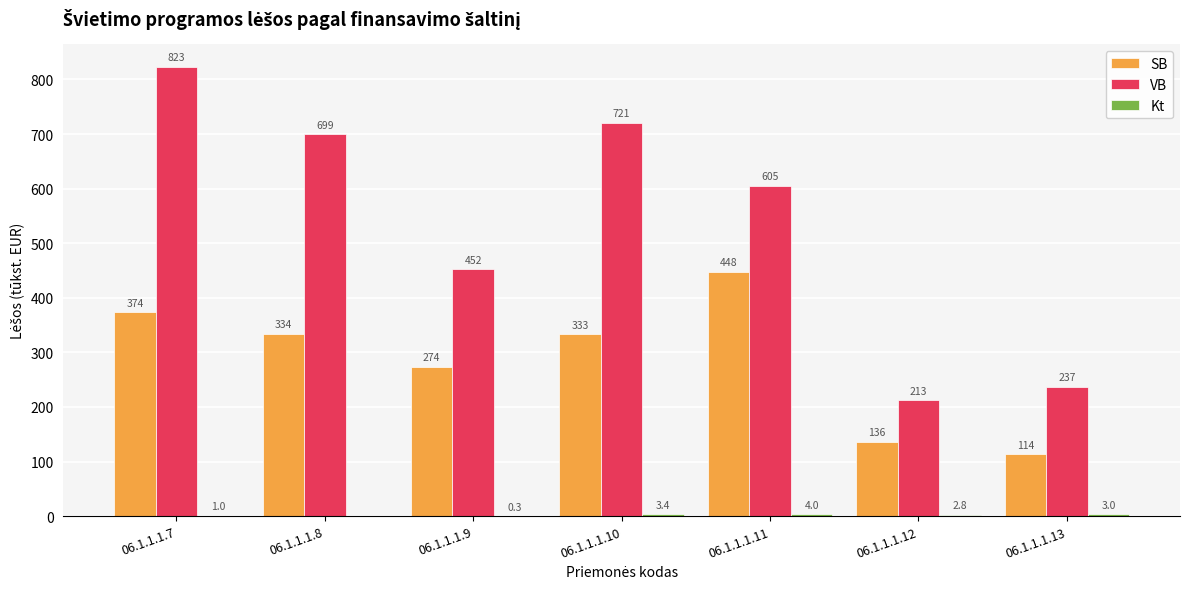

How many series are shown in this chart?

3